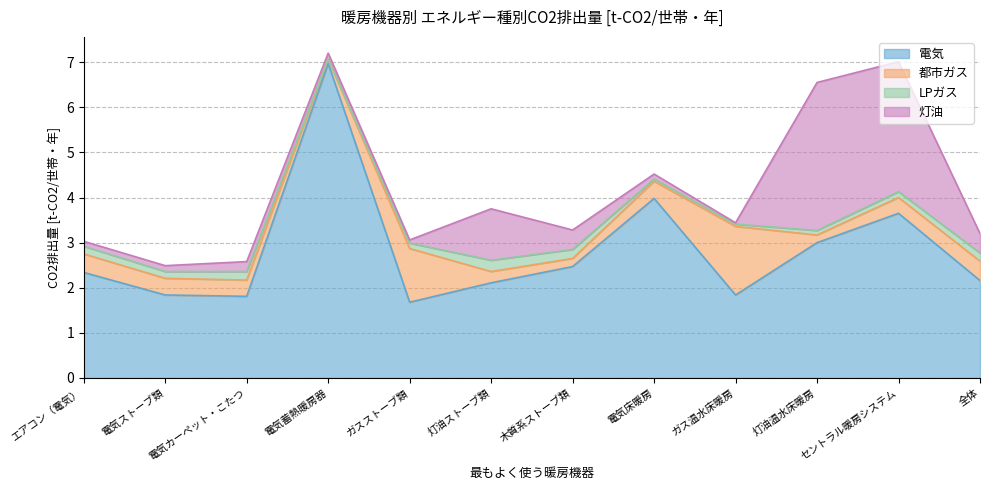

Rank the series at 電気蓄熱暖房器 from highest to lowest value.

電気, 灯油, 都市ガス, LPガス